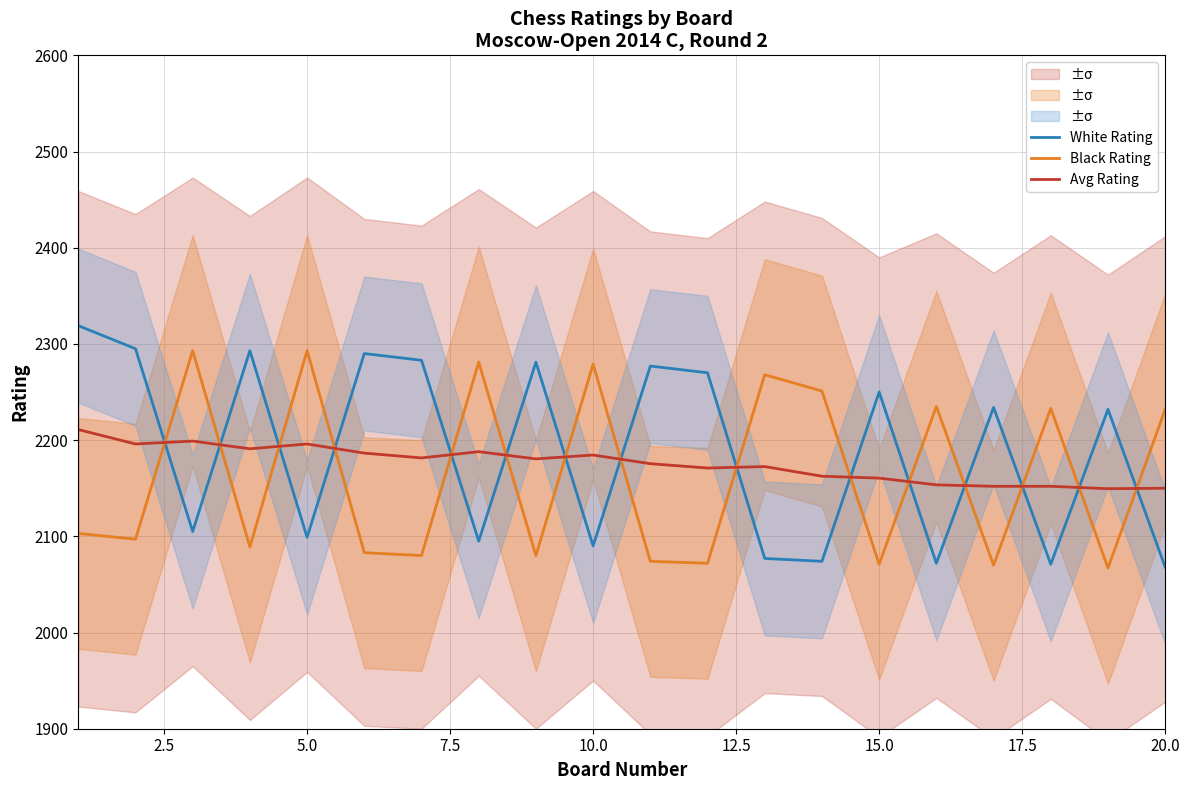

What is the maximum value for White Rating?

2319.0